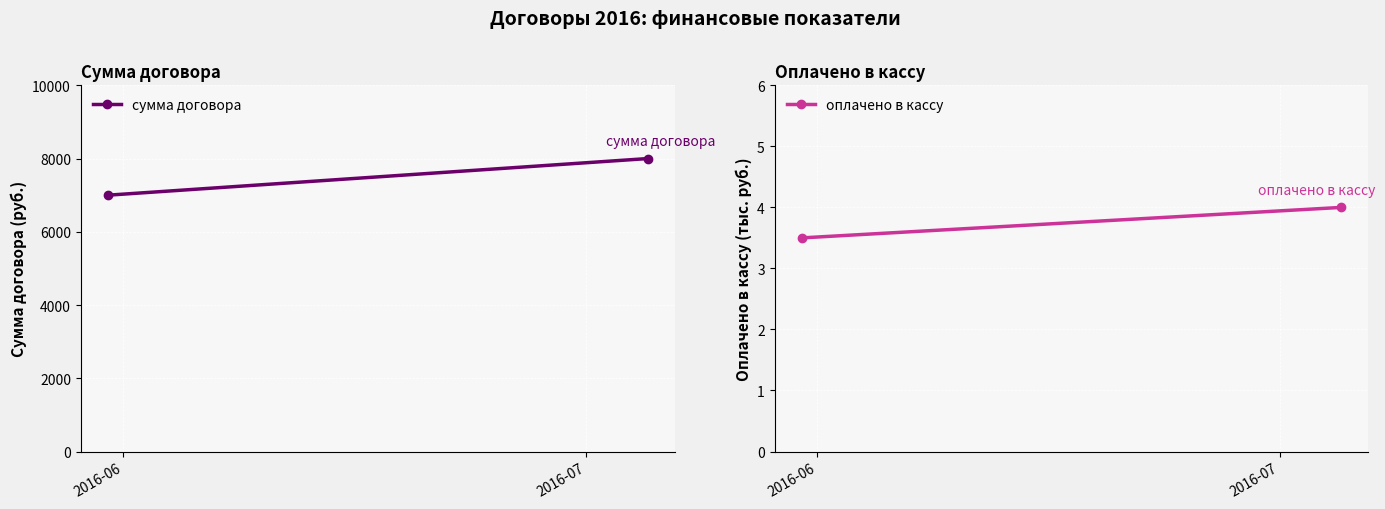

Rank the series at 2016-07 from highest to lowest value.

сумма договора, оплачено в кассу